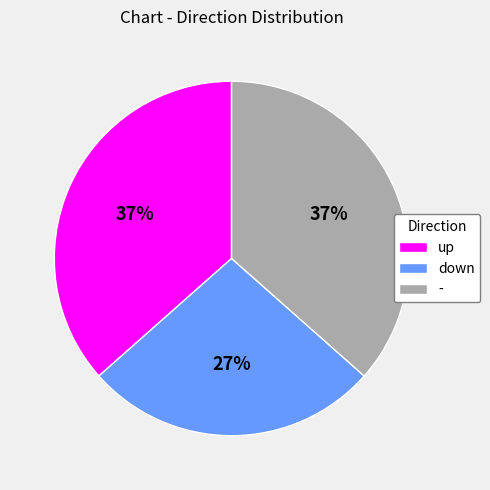

How many slices are in this pie chart?

3